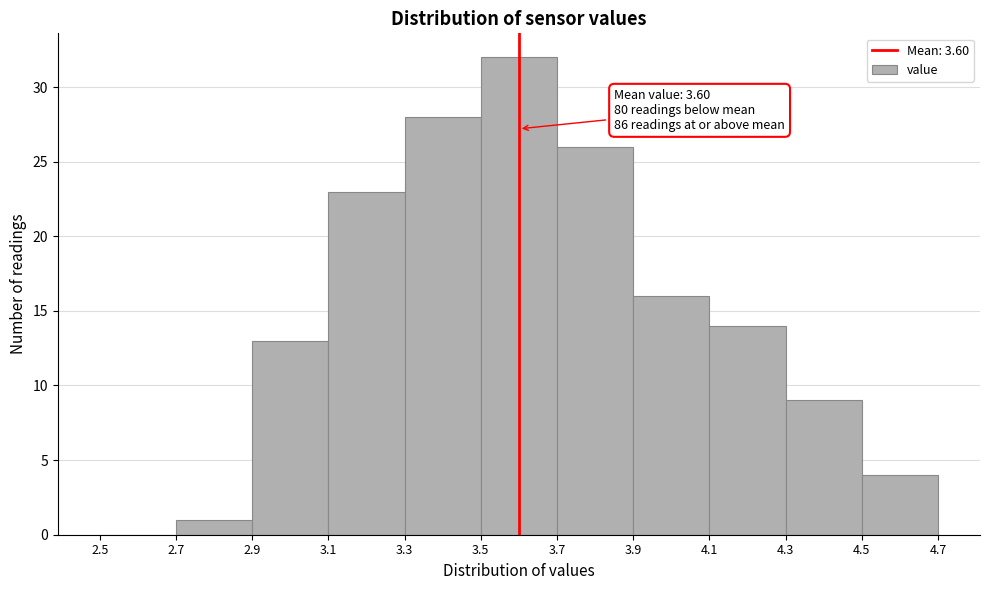

Which range on the x-axis has the tallest bar?

3.5 to 3.7